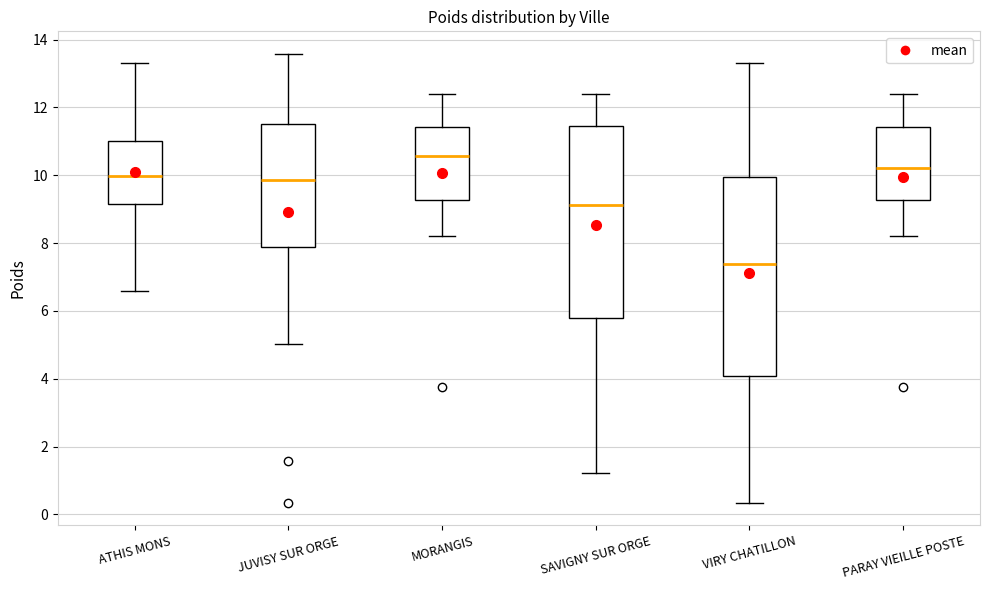

Where is the lower edge of the box for VIRY CHATILLON on the y-axis? The values are not printed on the chart, so give them approximately, as read against the axis.

4.0